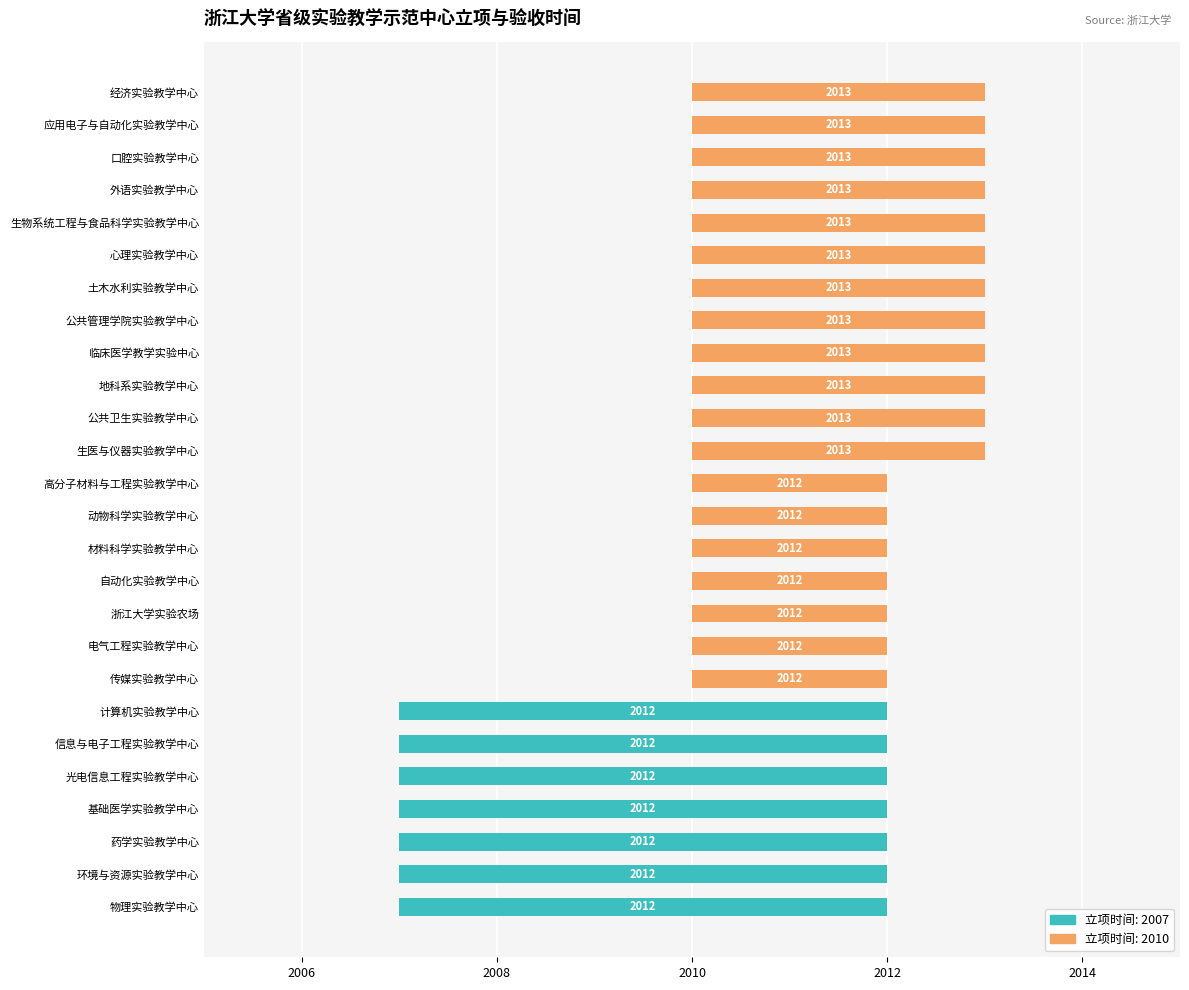

What is the label of the 11th bar from the left?

自动化实验教学中心